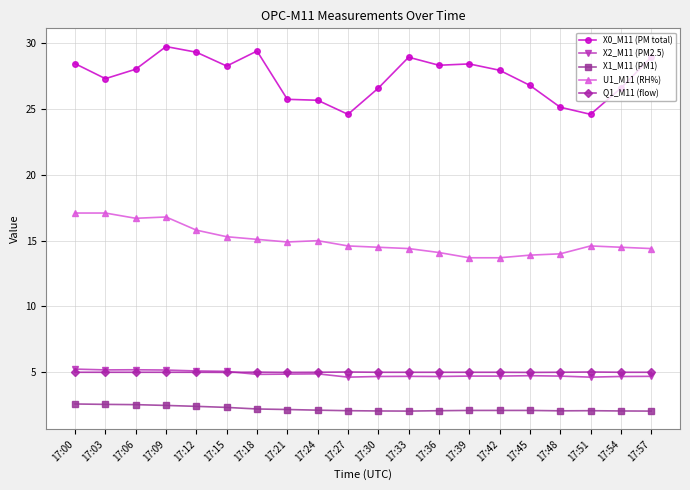

How many series are shown in this chart?

5